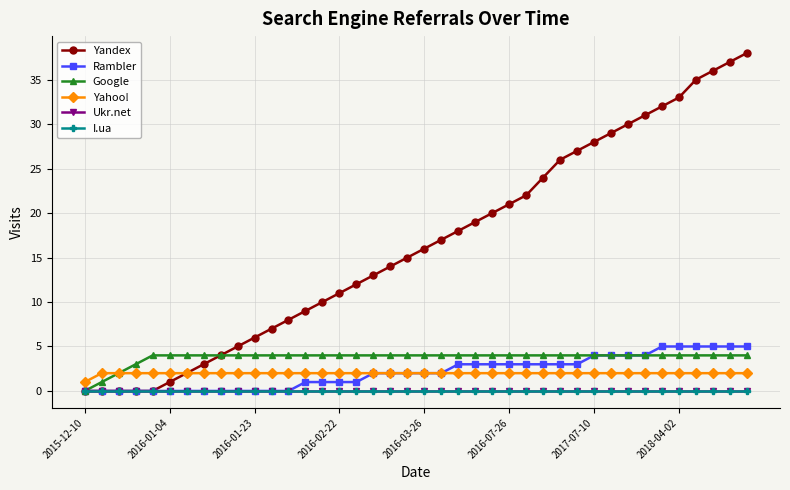

Reading left to right, extract all data points from this chart.

Yandex: 0	0	0	0	0	1	2	3	4	5	6	7	8	9	10	11	12	13	14	15	16	17	18	19	20	21	22	24	26	27	28	29	30	31	32	33	35	36	37	38
Rambler: 0	0	0	0	0	0	0	0	0	0	0	0	0	1	1	1	1	2	2	2	2	2	3	3	3	3	3	3	3	3	4	4	4	4	5	5	5	5	5	5
Google: 0	1	2	3	4	4	4	4	4	4	4	4	4	4	4	4	4	4	4	4	4	4	4	4	4	4	4	4	4	4	4	4	4	4	4	4	4	4	4	4
Yahoo!: 1	2	2	2	2	2	2	2	2	2	2	2	2	2	2	2	2	2	2	2	2	2	2	2	2	2	2	2	2	2	2	2	2	2	2	2	2	2	2	2
Ukr.net: 0	0	0	0	0	0	0	0	0	0	0	0	0	0	0	0	0	0	0	0	0	0	0	0	0	0	0	0	0	0	0	0	0	0	0	0	0	0	0	0
I.ua: 0	0	0	0	0	0	0	0	0	0	0	0	0	0	0	0	0	0	0	0	0	0	0	0	0	0	0	0	0	0	0	0	0	0	0	0	0	0	0	0